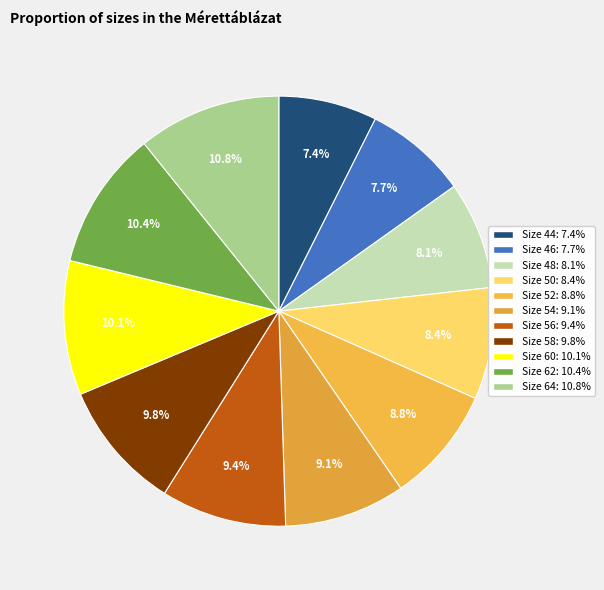

How many slices are in this pie chart?

11